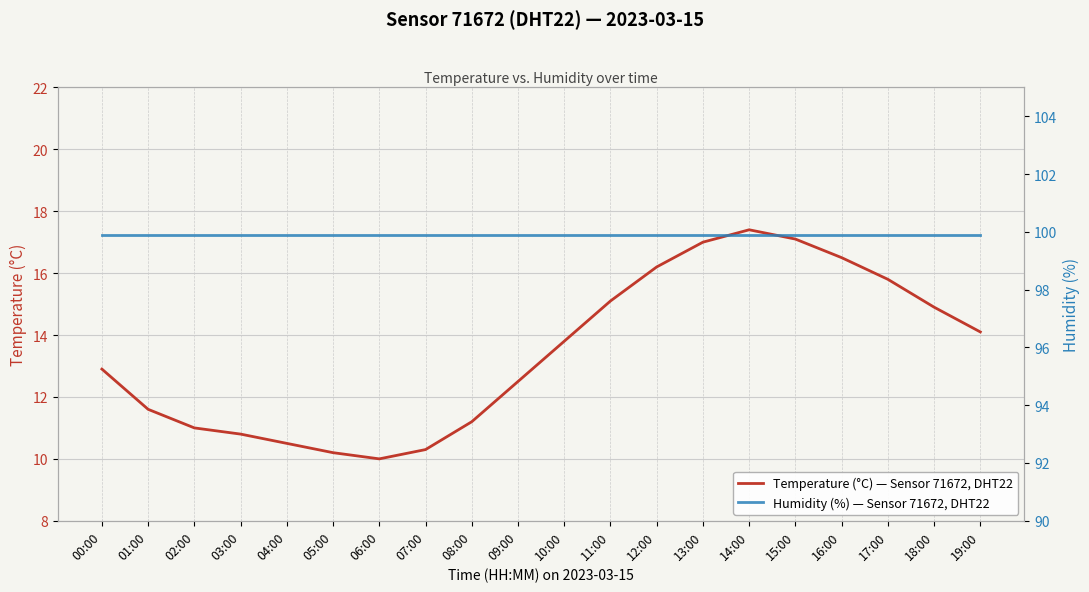

True or false: Humidity (%) — Sensor 71672, DHT22 and Temperature (°C) — Sensor 71672, DHT22 intersect in this chart.

False